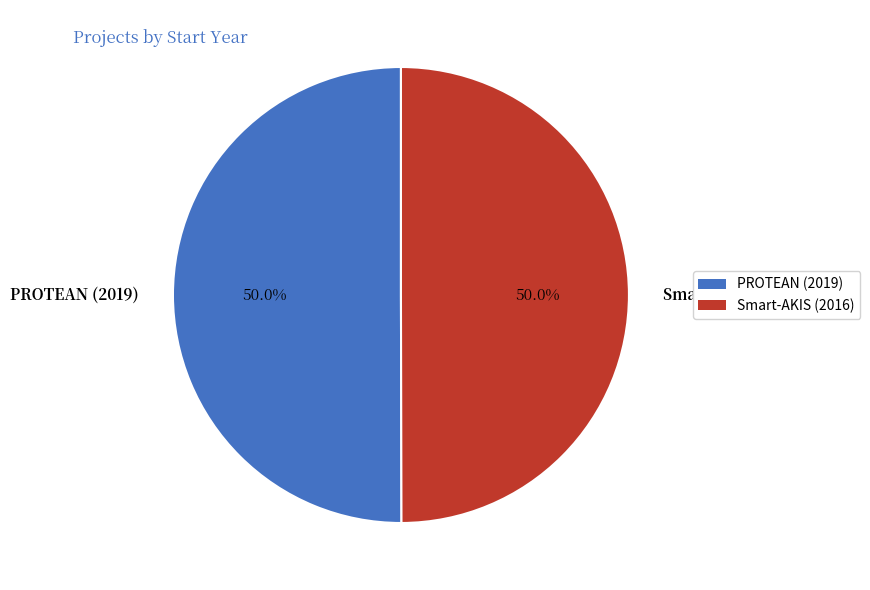

What is the ratio of the value at PROTEAN (2019) to the value at Smart-AKIS (2016)?

1.0